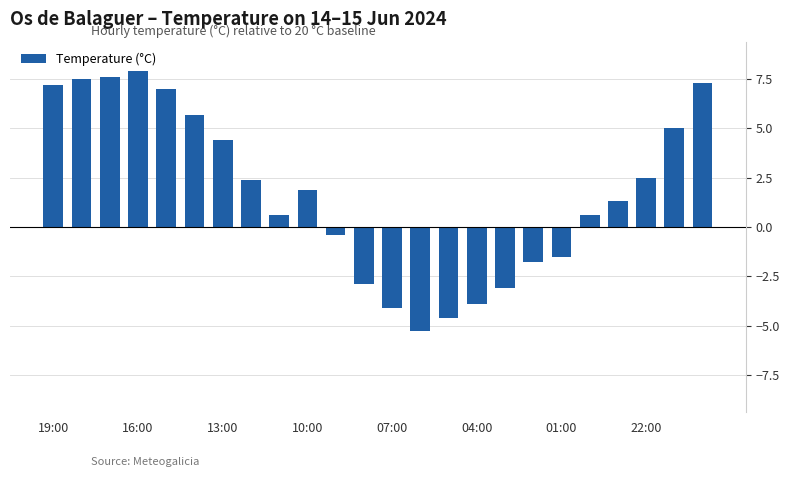

Are the bars horizontal?

No